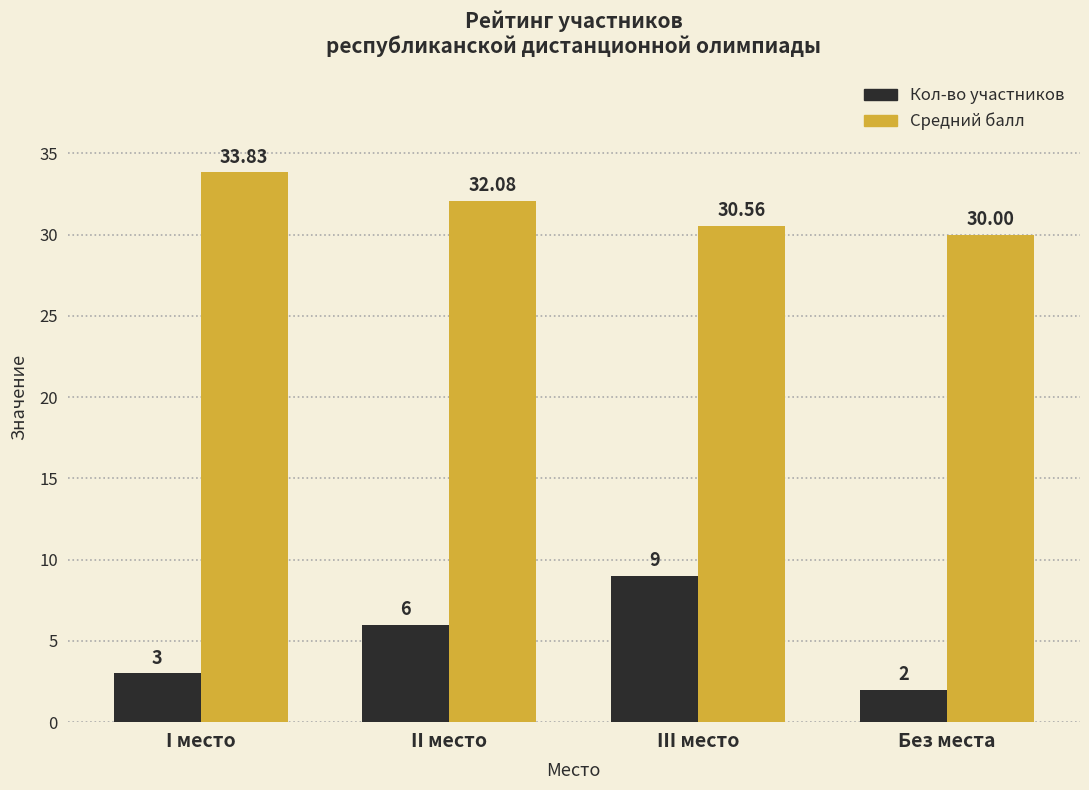

How many Кол-во участников values are between 3 and 9?

3